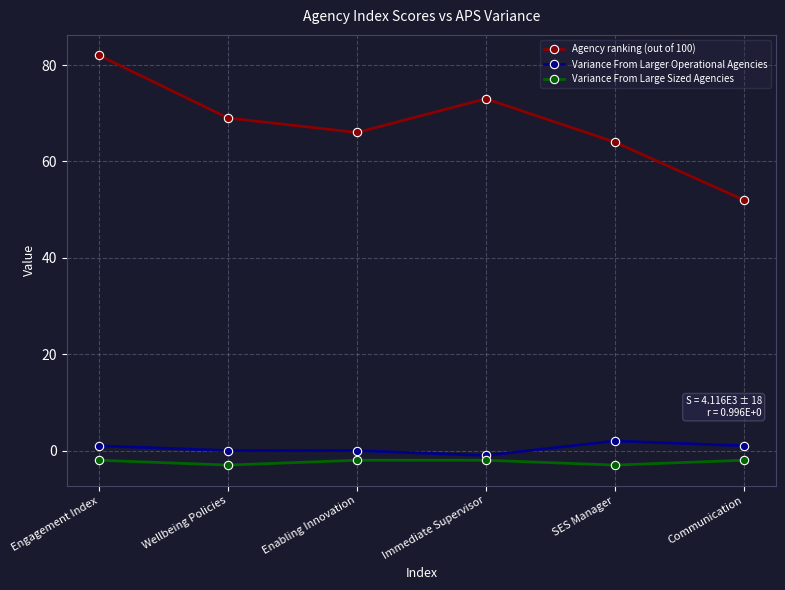

At which category does Agency ranking (out of 100) reach its first local valley?

Enabling Innovation